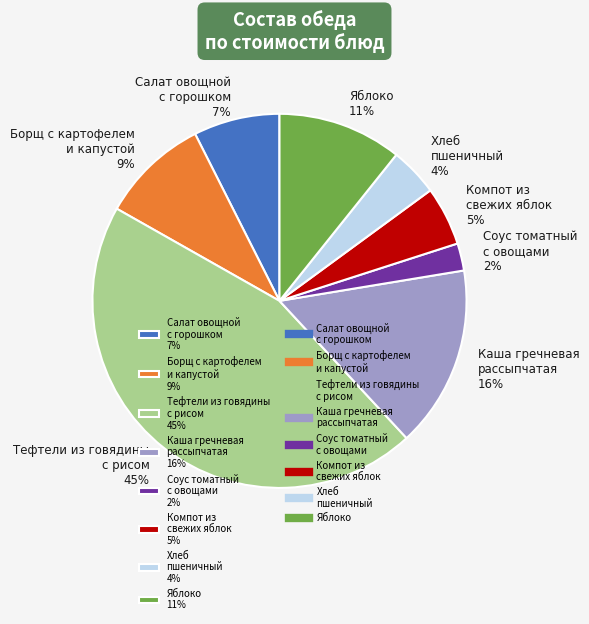

To the nearest percent, what percentage of the pie is Каша гречневая рассыпчатая 16%?

16%